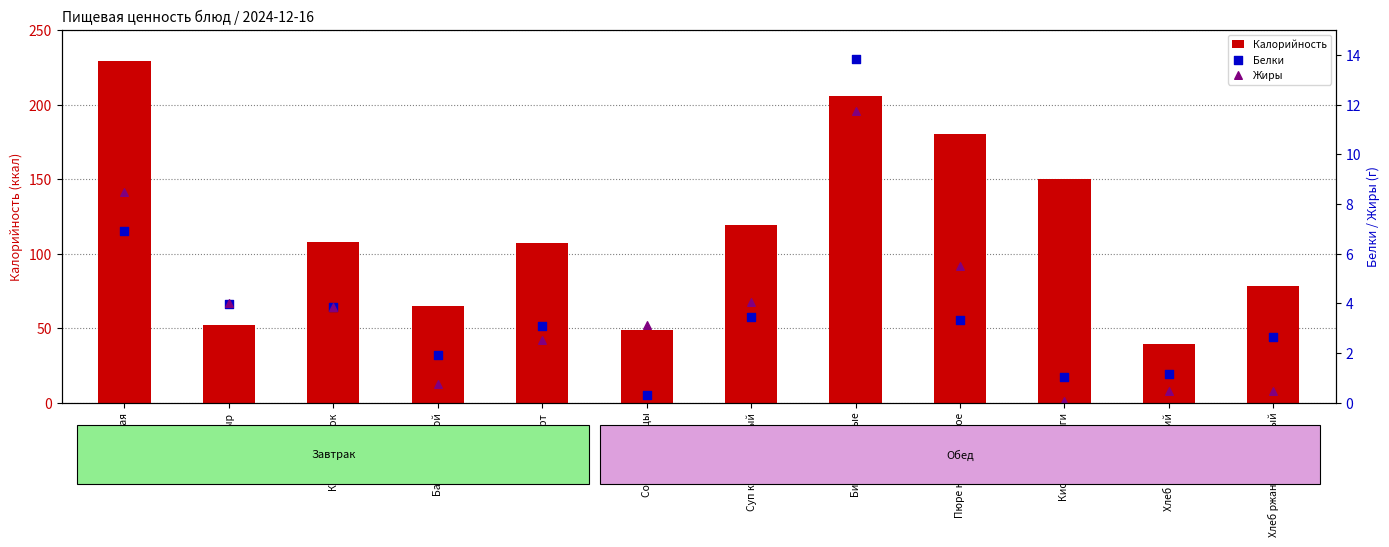

Which series contains the lowest Y value?

Жиры